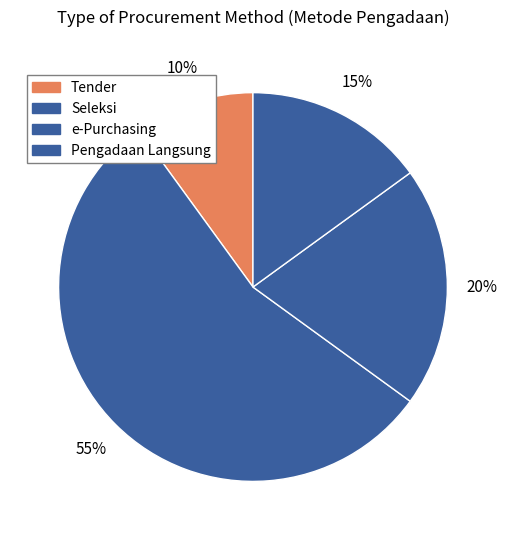

How many segments does this pie chart have?

4